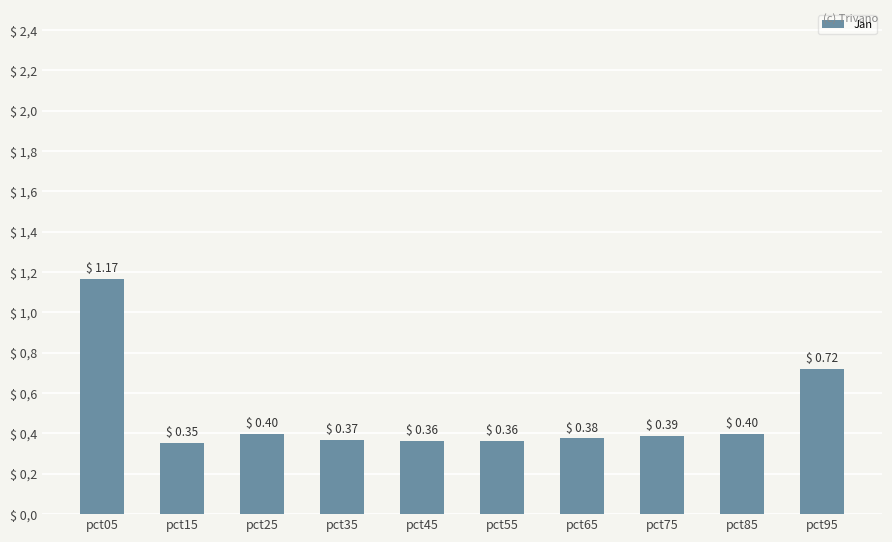

List the labels in order of value, smallest first.

pct15, pct45, pct55, pct35, pct65, pct75, pct25, pct85, pct95, pct05